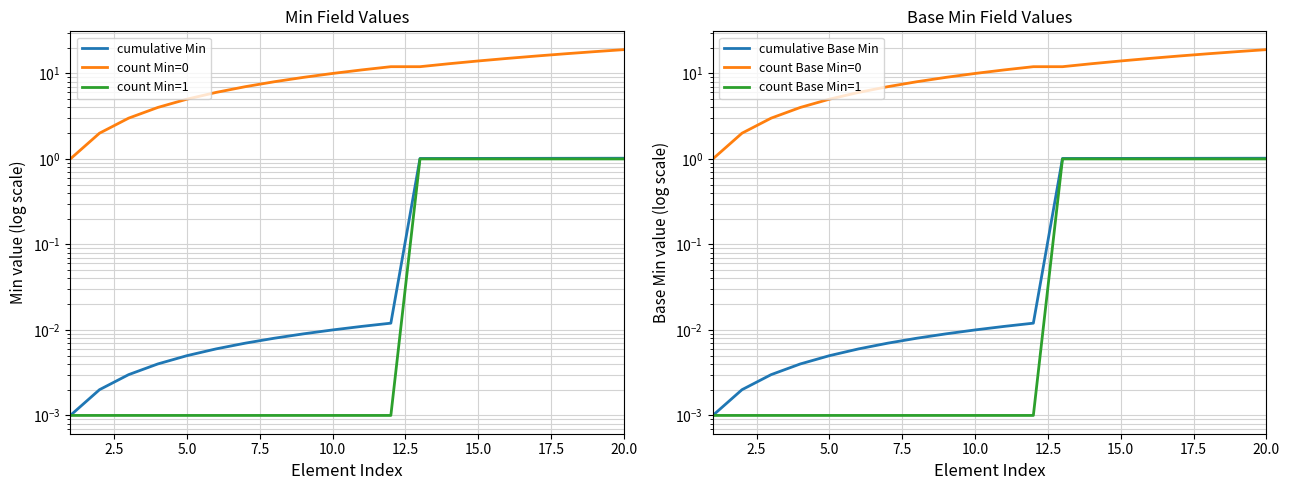

True or false: count Base Min=0 has a value of 9.7 at 15.0.

False